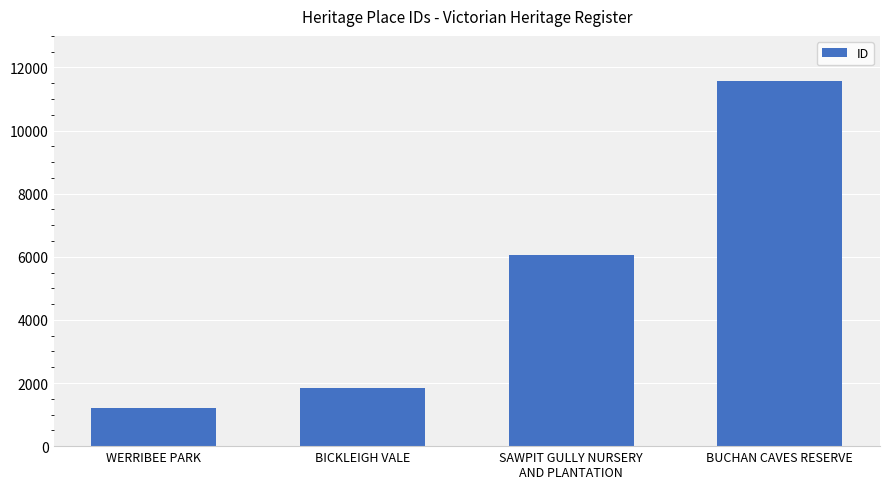

What is the difference between the values at BUCHAN CAVES RESERVE and SAWPIT GULLY NURSERY
AND PLANTATION?

5509